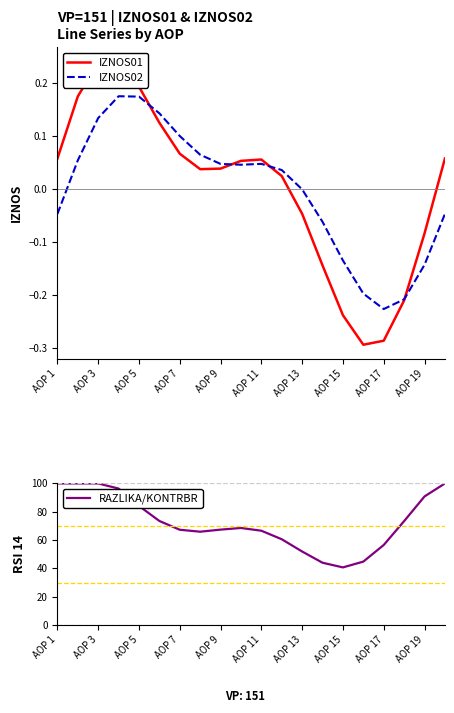

How many values in the IZNOS01 series are below 0?

7